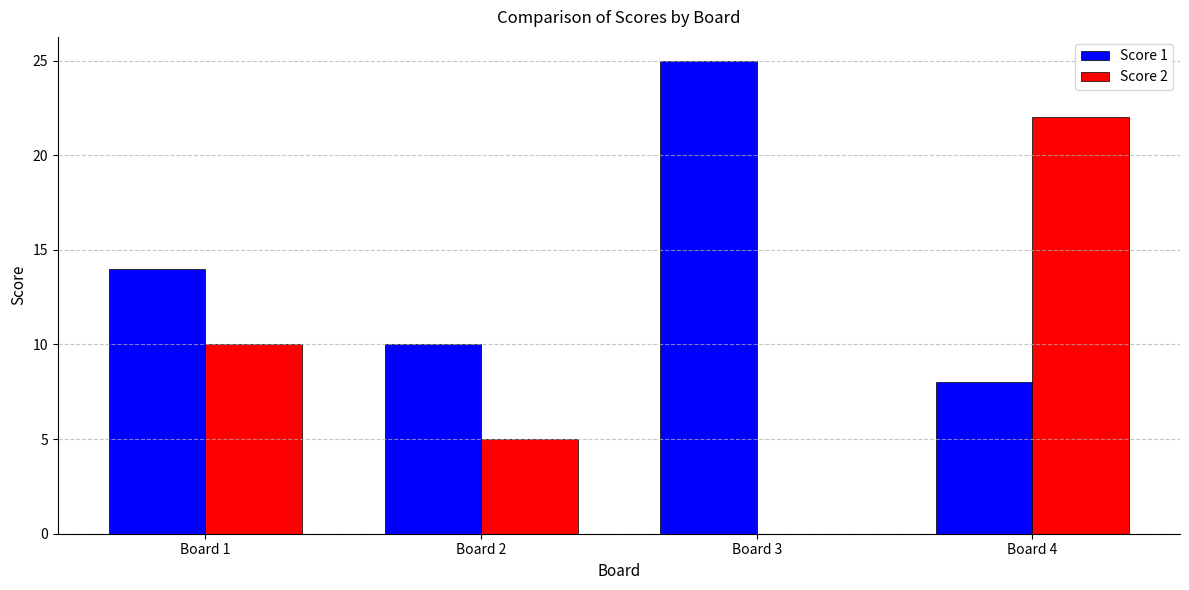

At which category is the sum across all series the highest?

Board 4